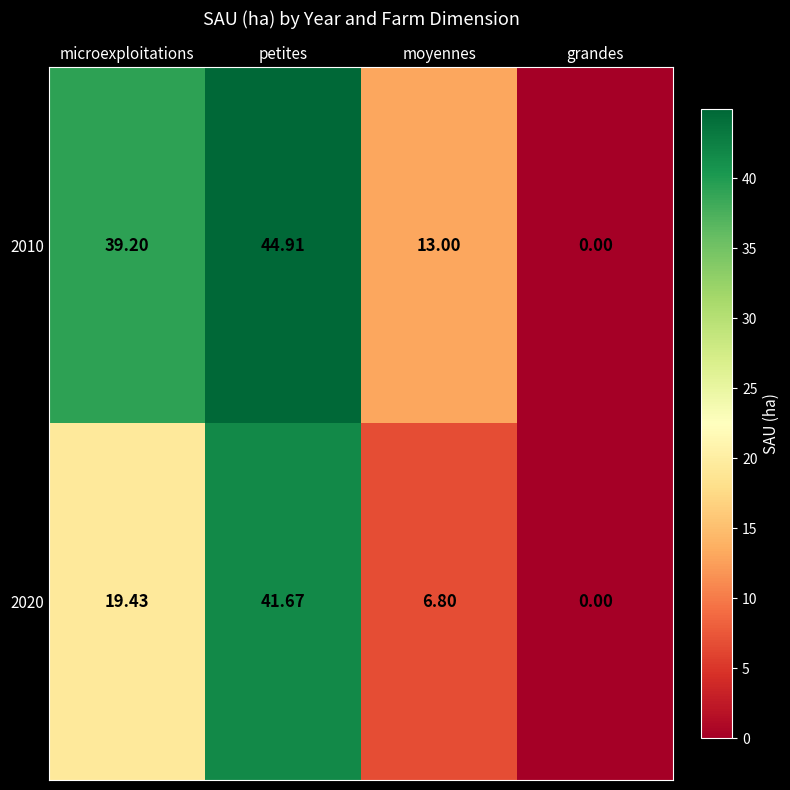

How many values in the 2020 series exceed 19?

2